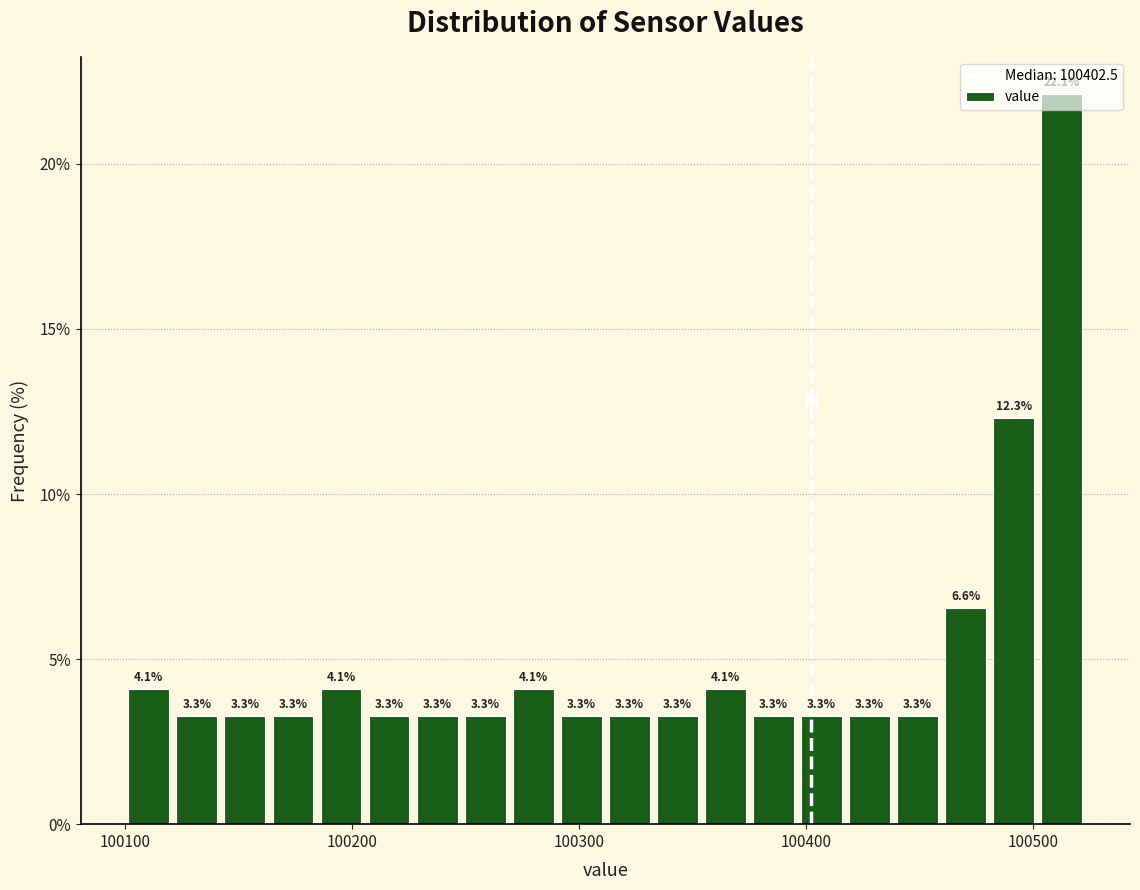

Around what value on the x-axis is the tallest bar? Give the approximate position of its centre, as read against the axis.

100510